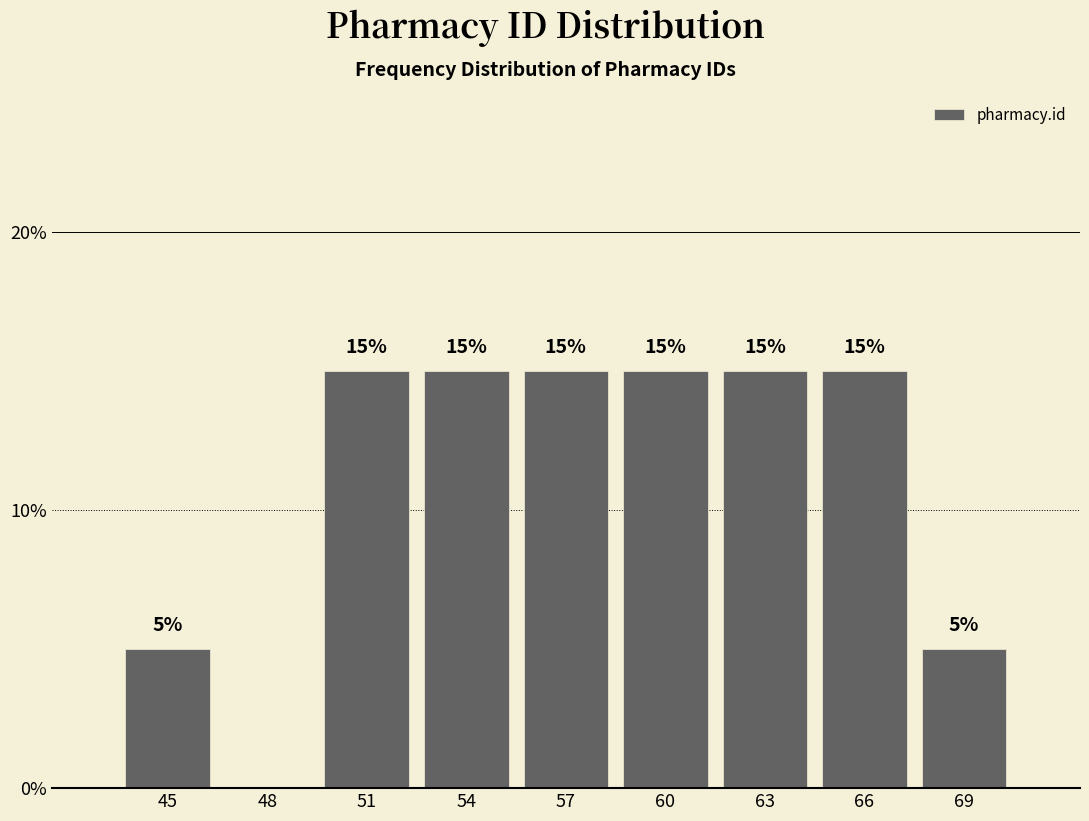

Reading left to right, what are all the values shown in this chart?

45=5	48=0	51=15	54=15	57=15	60=15	63=15	66=15	69=5